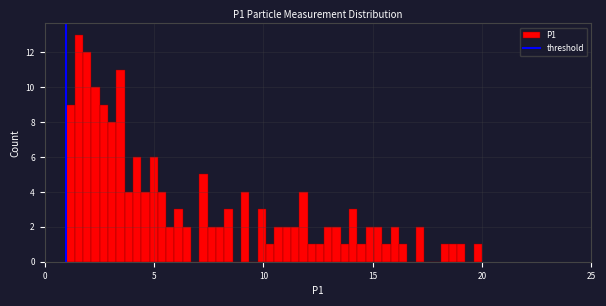

Around what value on the x-axis is the tallest bar? Give the approximate position of its centre, as read against the axis.

1.5